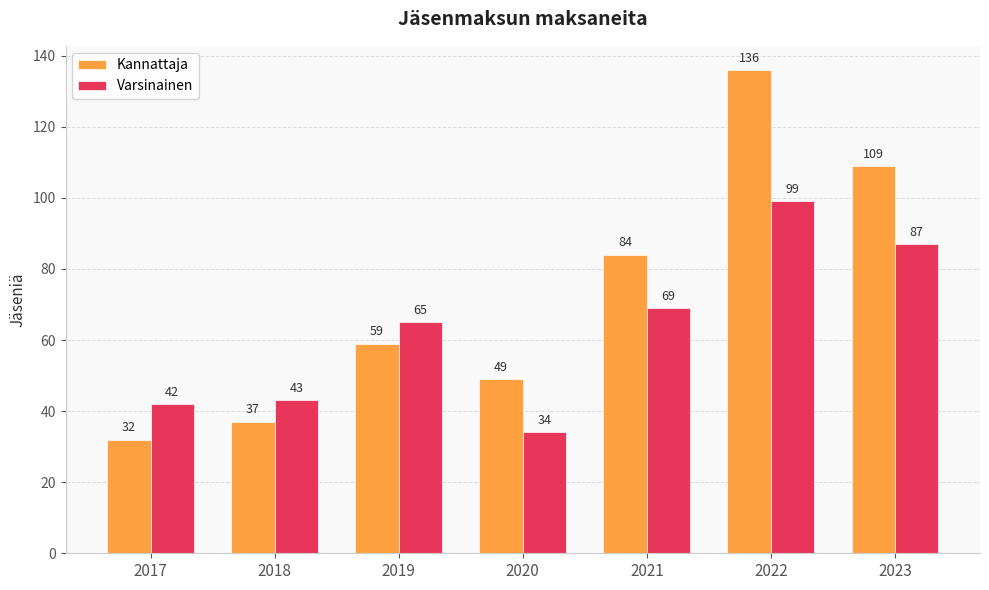

Which series has the widest spread of values?

Kannattaja